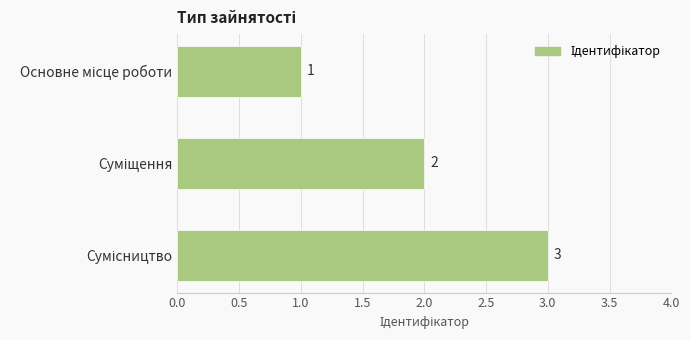

What is the sum of all values?

6